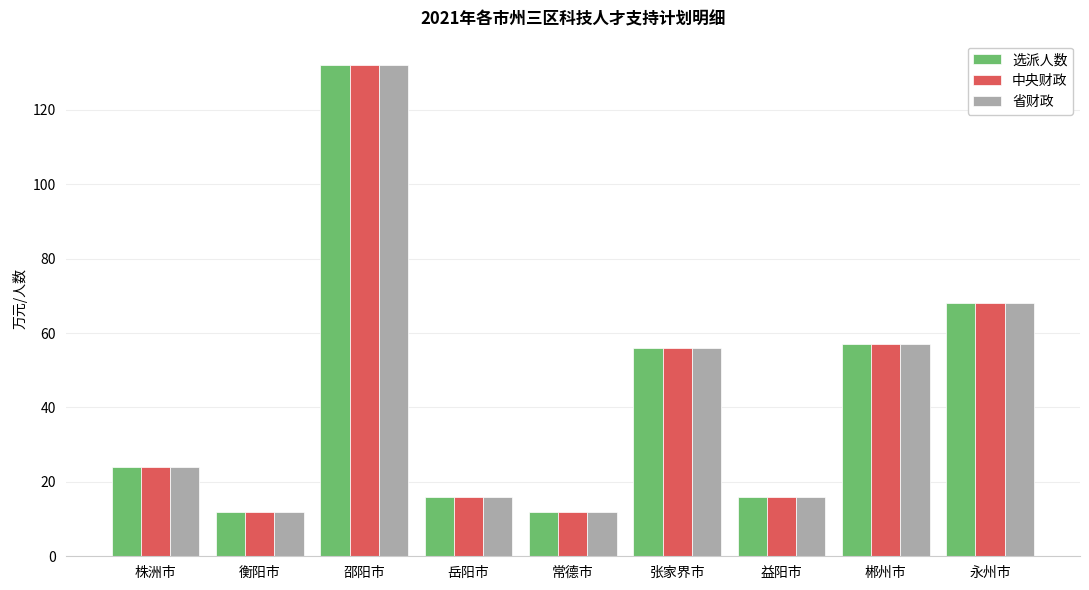

Reading right to left, what are all the values shown in this chart?

选派人数: 永州市=68	郴州市=57	益阳市=16	张家界市=56	常德市=12	岳阳市=16	邵阳市=132	衡阳市=12	株洲市=24
中央财政: 永州市=68	郴州市=57	益阳市=16	张家界市=56	常德市=12	岳阳市=16	邵阳市=132	衡阳市=12	株洲市=24
省财政: 永州市=68	郴州市=57	益阳市=16	张家界市=56	常德市=12	岳阳市=16	邵阳市=132	衡阳市=12	株洲市=24